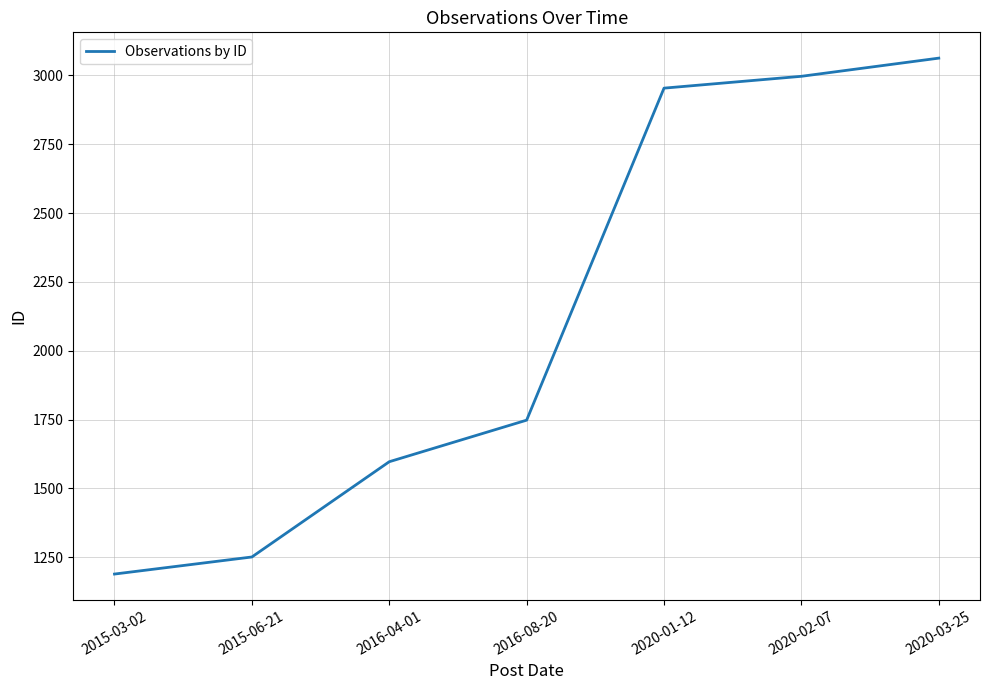

What is the average value?

2114